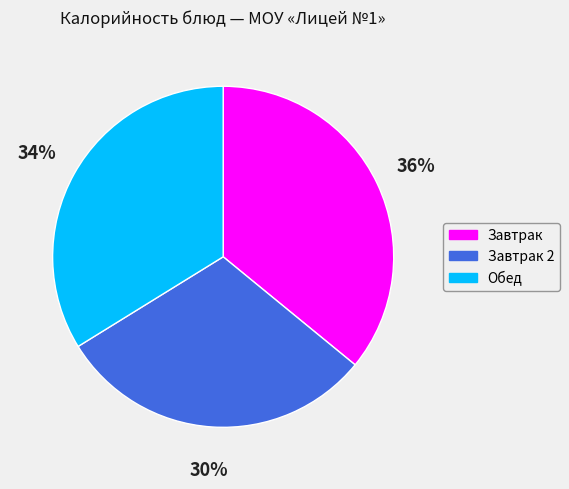

To the nearest percent, what is the difference between the largest and smallest slice percentages?

6%